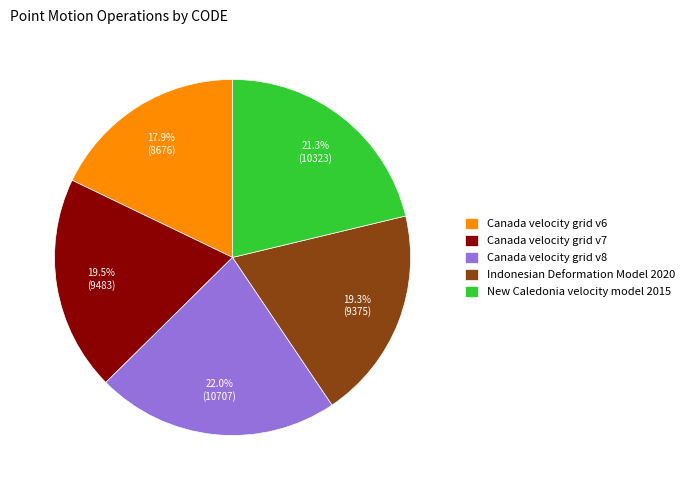

To the nearest percent, what percentage of the pie is Canada velocity grid v8?

22%